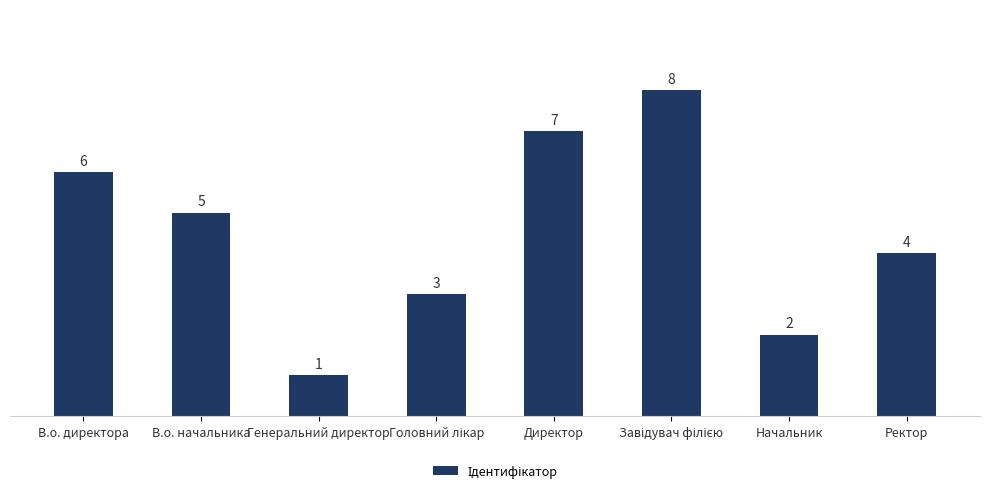

What is the smallest value displayed?

1